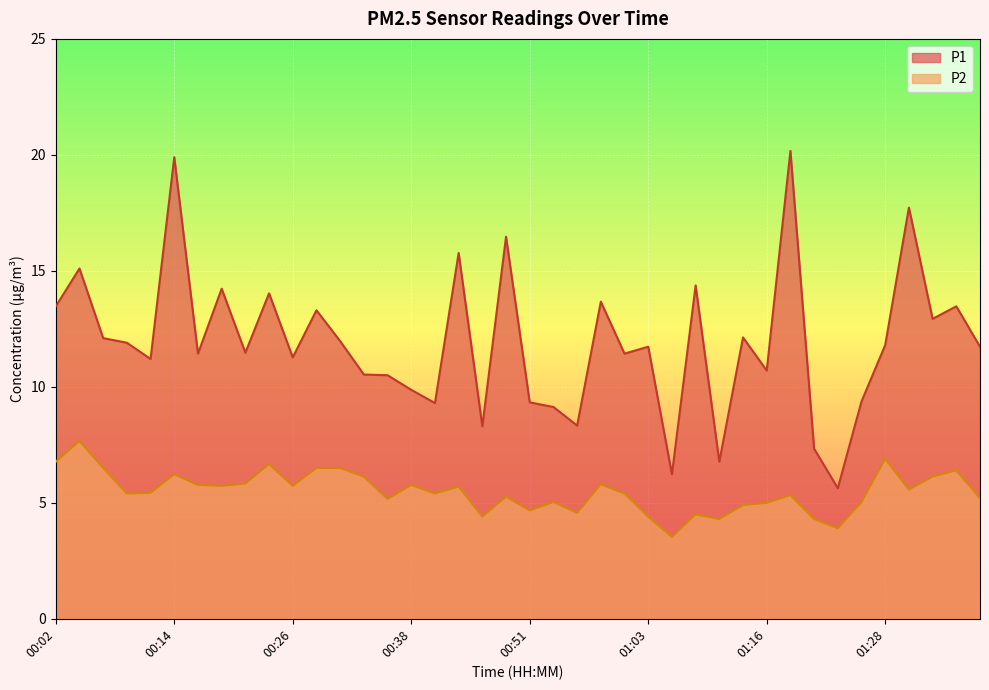

Reading left to right, what are all the values shown in this chart?

P1: 00:02=13.5	00:04=15.1	00:06=12.1	00:09=11.9	00:11=11.2	00:14=19.9	00:16=11.4	00:19=14.2	00:21=11.5	00:24=14.0	00:26=11.3	00:29=13.3	00:31=12.0	00:33=10.5	00:36=10.5	00:38=9.9	00:41=9.3	00:43=15.8	00:46=8.3	00:48=16.5	00:51=9.3	00:53=9.1	00:56=8.3	00:58=13.7	01:01=11.4	01:03=11.7	01:06=6.2	01:08=14.4	01:11=6.8	01:13=12.1	01:16=10.7	01:18=20.2	01:21=7.3	01:23=5.6	01:25=9.4	01:28=11.8	01:30=17.7	01:33=12.9	01:35=13.5	01:38=11.7
P2: 00:02=6.8	00:04=7.7	00:06=6.5	00:09=5.4	00:11=5.4	00:14=6.2	00:16=5.8	00:19=5.7	00:21=5.8	00:24=6.7	00:26=5.7	00:29=6.5	00:31=6.5	00:33=6.1	00:36=5.2	00:38=5.8	00:41=5.4	00:43=5.7	00:46=4.4	00:48=5.3	00:51=4.7	00:53=5.0	00:56=4.6	00:58=5.8	01:01=5.4	01:03=4.4	01:06=3.5	01:08=4.5	01:11=4.3	01:13=4.9	01:16=5.0	01:18=5.3	01:21=4.3	01:23=3.9	01:25=5.0	01:28=6.9	01:30=5.6	01:33=6.1	01:35=6.4	01:38=5.2